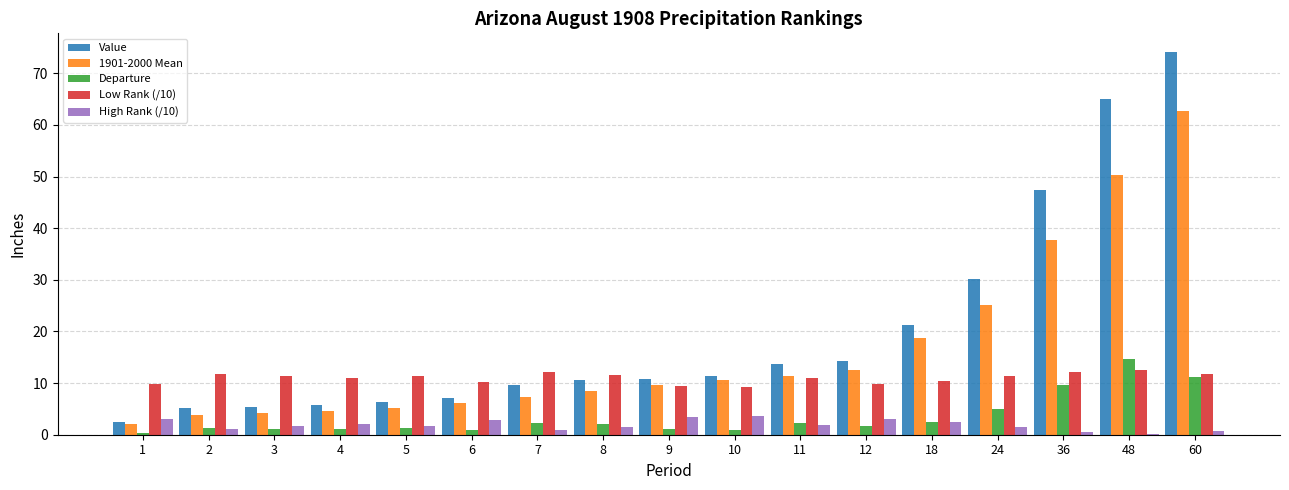

What is the greatest value displayed?

74.0